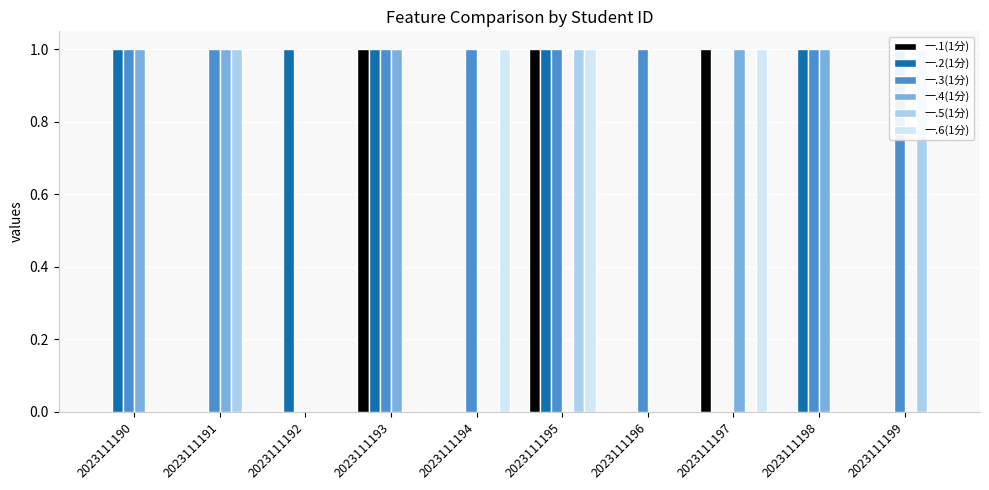

Reading left to right, extract all data points from this chart.

一.1(1分): 0	0	0	1	0	1	0	1	0	0
一.2(1分): 1	0	1	1	0	1	0	0	1	0
一.3(1分): 1	1	0	1	1	1	1	0	1	1
一.4(1分): 1	1	0	1	0	0	0	1	1	0
一.5(1分): 0	1	0	0	0	1	0	0	0	1
一.6(1分): 0	0	0	0	1	1	0	1	0	0